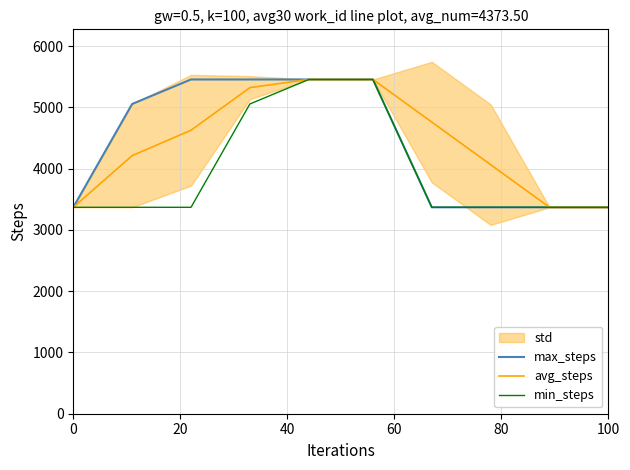

How many lines are shown in the chart?

3